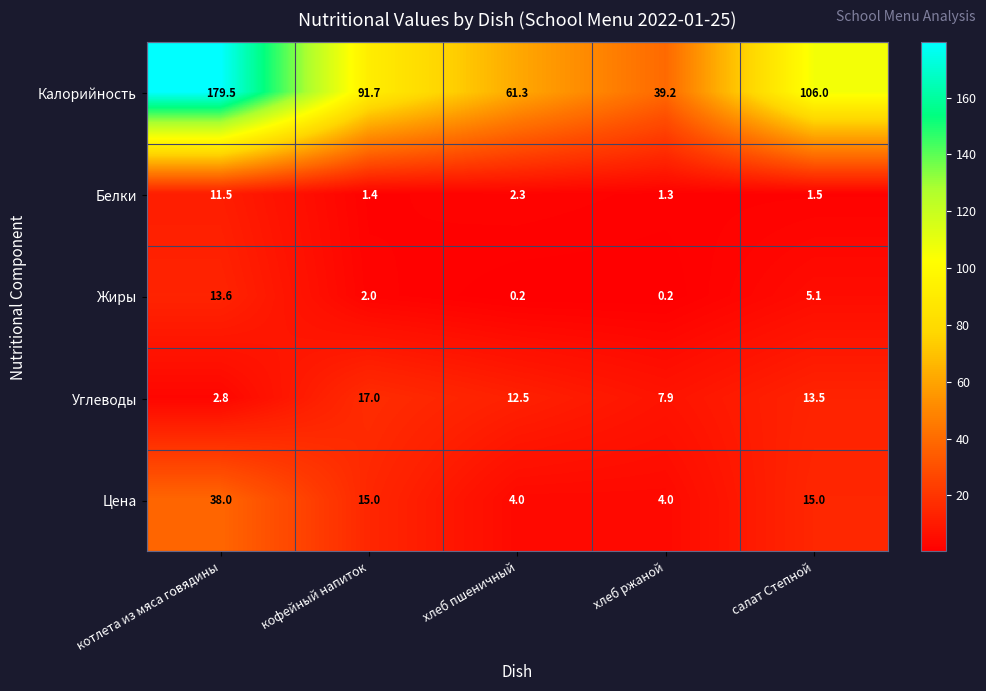

What is the average value of the Жиры series?

4.2